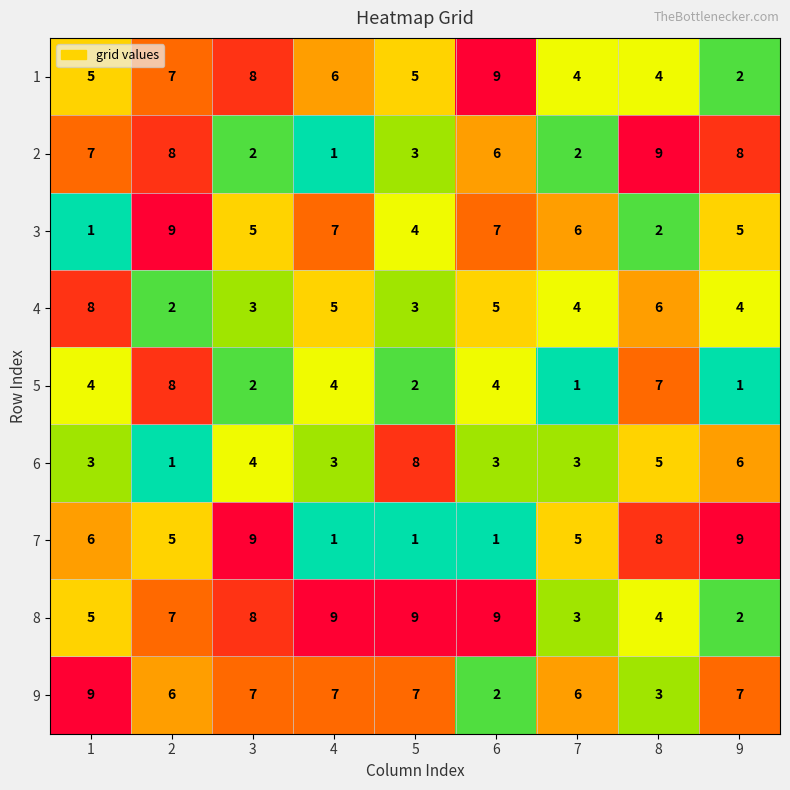

How many 4 values are between 3 and 5?

6